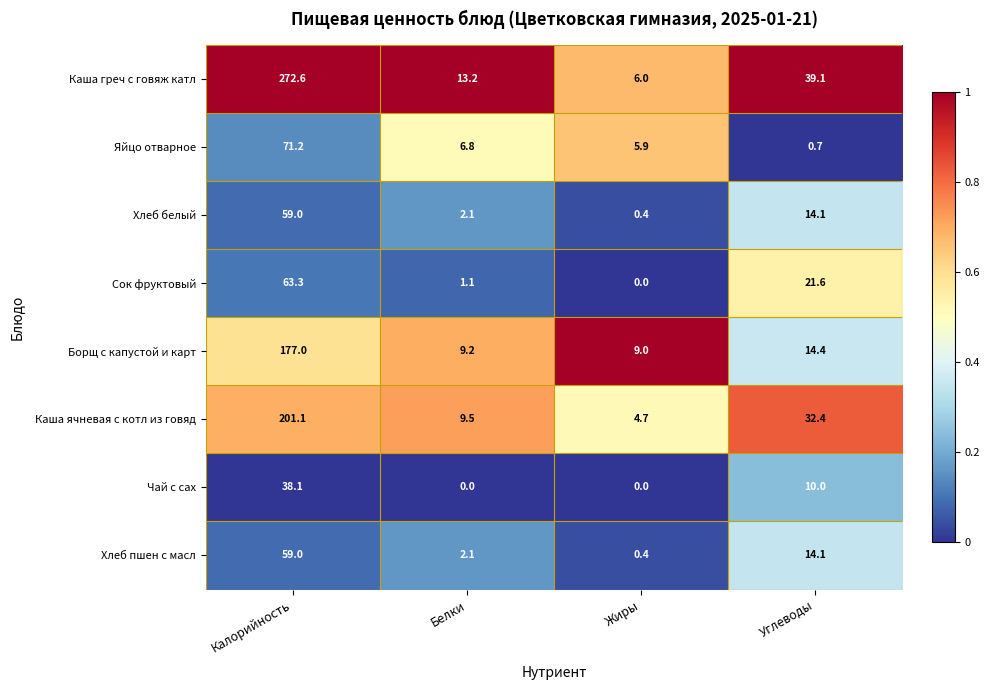

Count the number of categories in the chart.

4